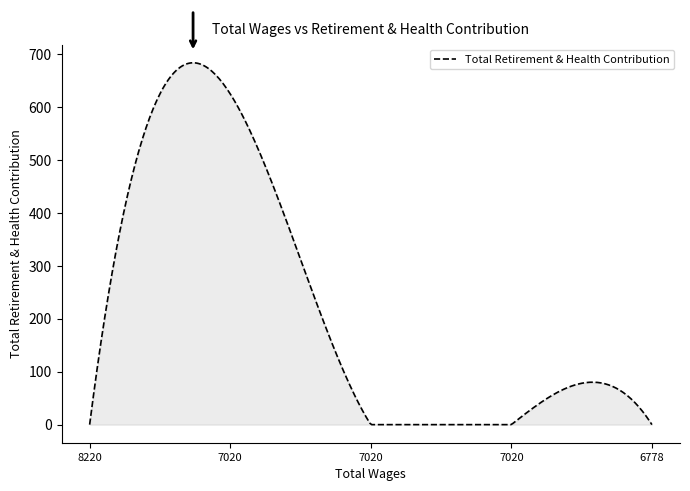

What is the difference between the maximum and minimum values?

683.8